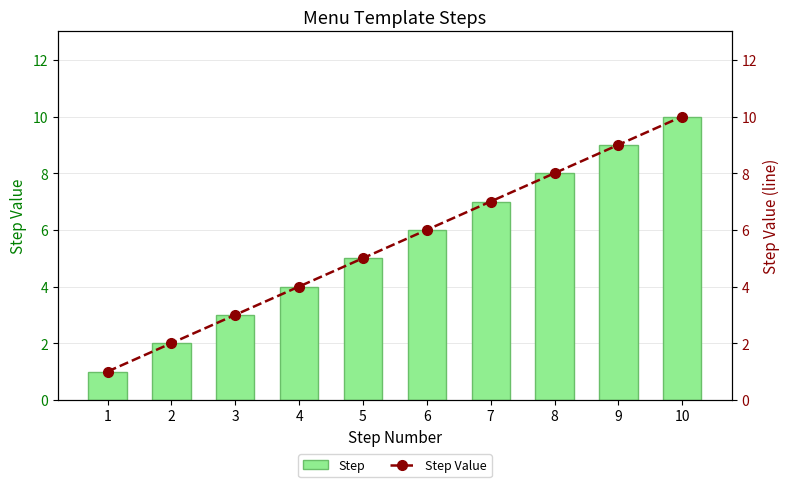

What is the difference between the maximum and minimum values in the Step Value series?

9